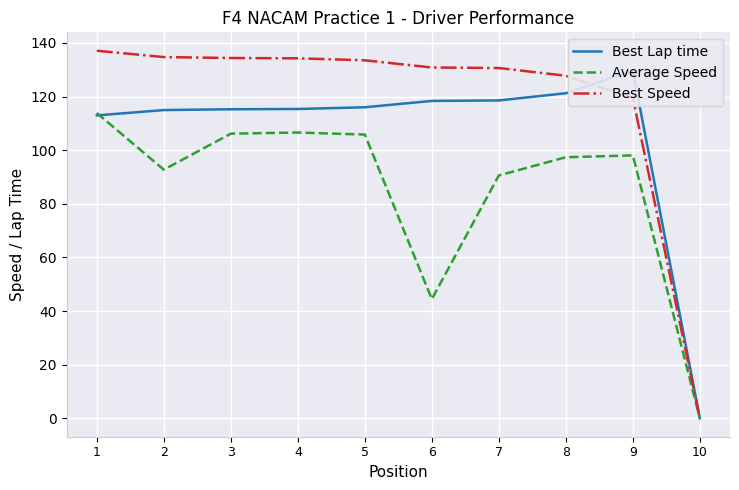

What are all the series names shown in the legend?

Best Lap time, Average Speed, Best Speed